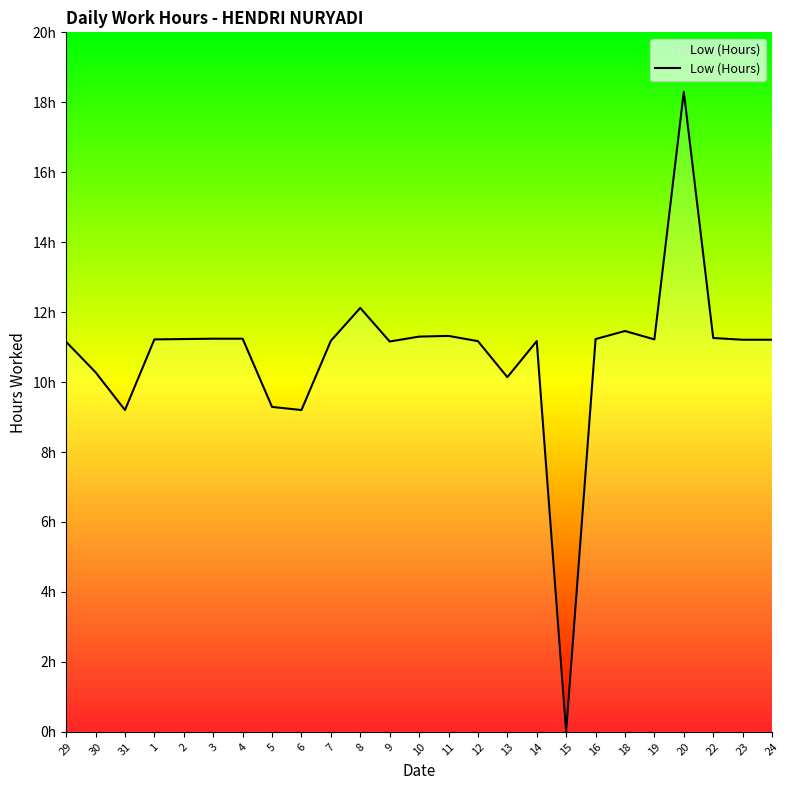

Is this an area chart (filled region under the line)?

Yes